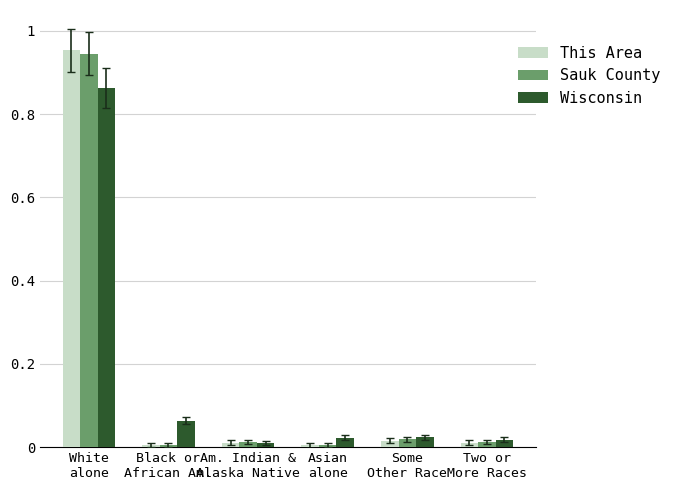

What is the difference between the maximum and second lowest values in the Wisconsin series?

0.8